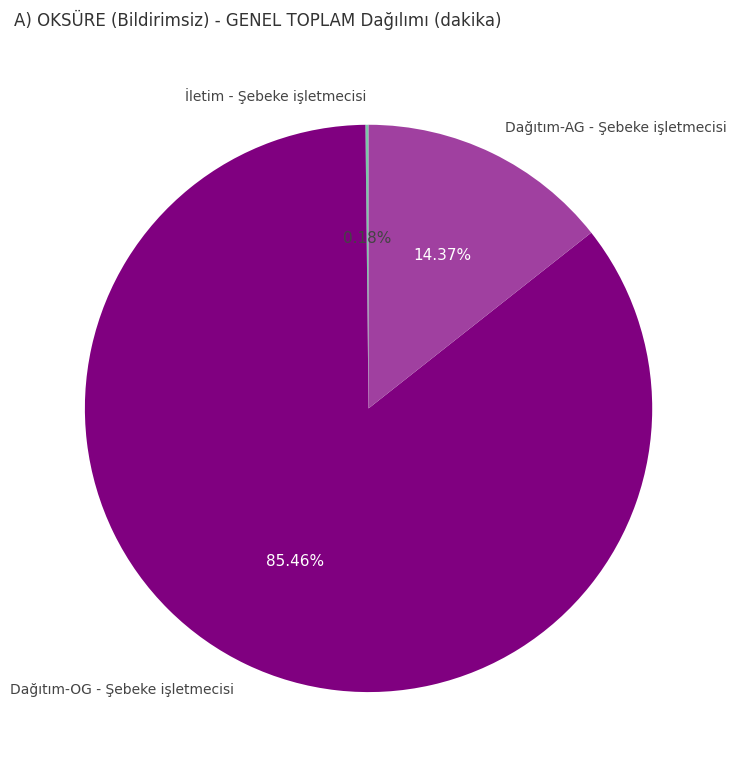

Between Dağıtım-OG - Şebeke işletmecisi and Dağıtım-AG - Şebeke işletmecisi, which is larger?

Dağıtım-OG - Şebeke işletmecisi